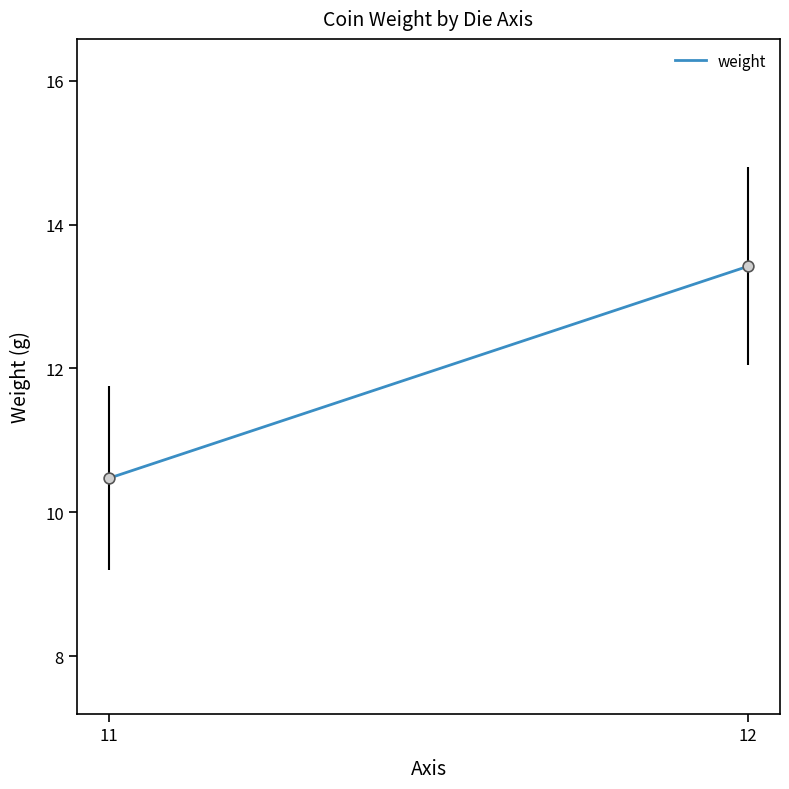

What is the average Y value?

11.9